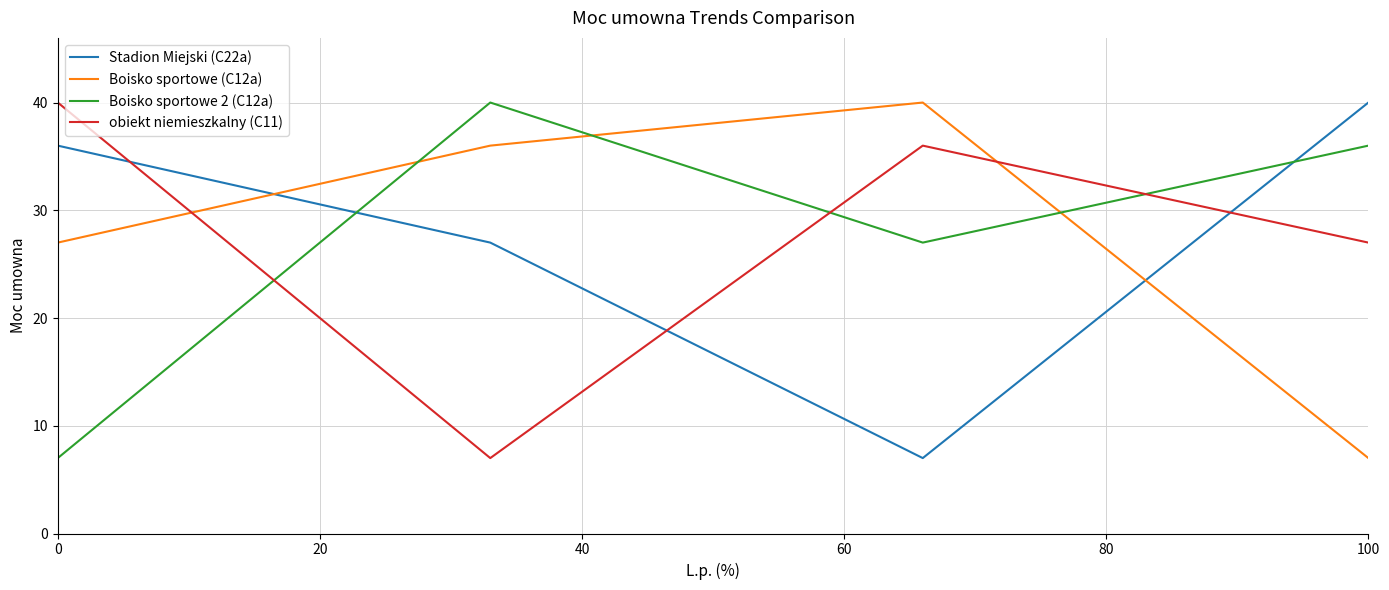

What is the lowest value of the obiekt niemieszkalny (C11) series?

7